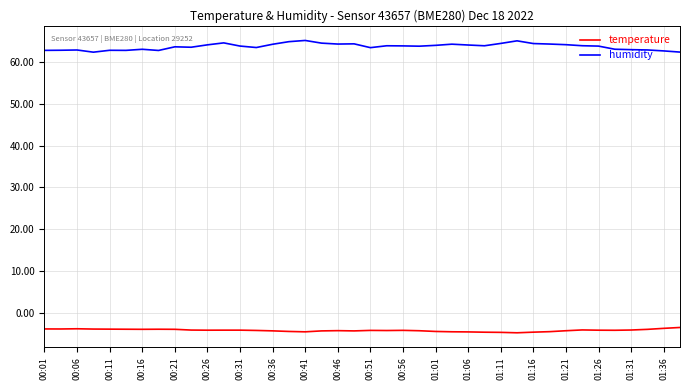

What is the difference between the maximum and minimum values in the humidity series?

2.8